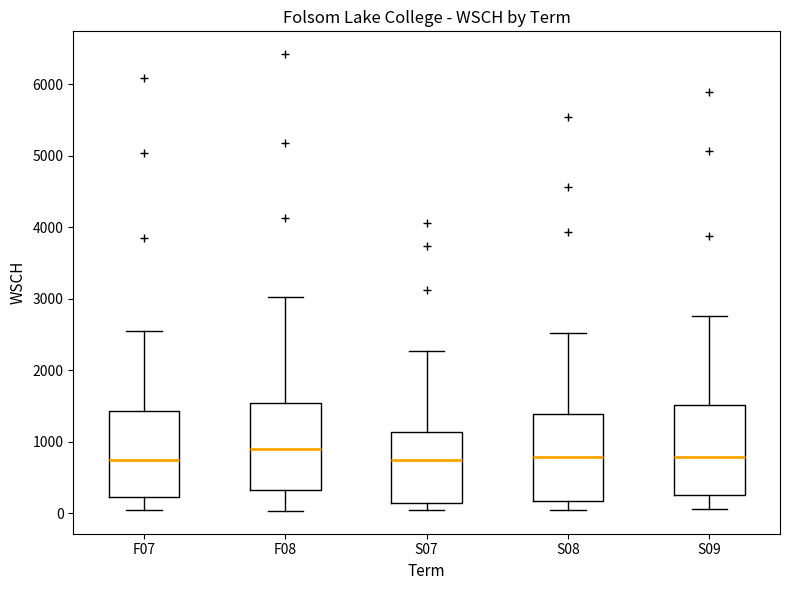

Where does the upper whisker of the box for F07 end on the y-axis? The values are not printed on the chart, so give them approximately, as read against the axis.

2600